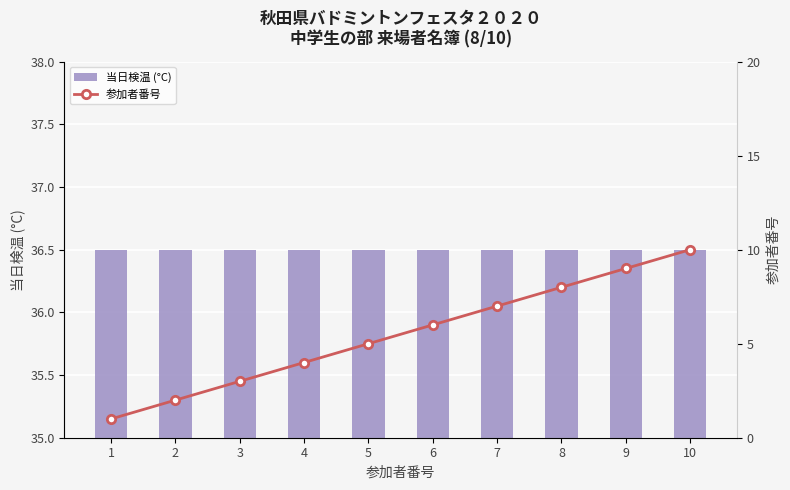

What is the sum of all 当日検温 (°C) values?

365.0